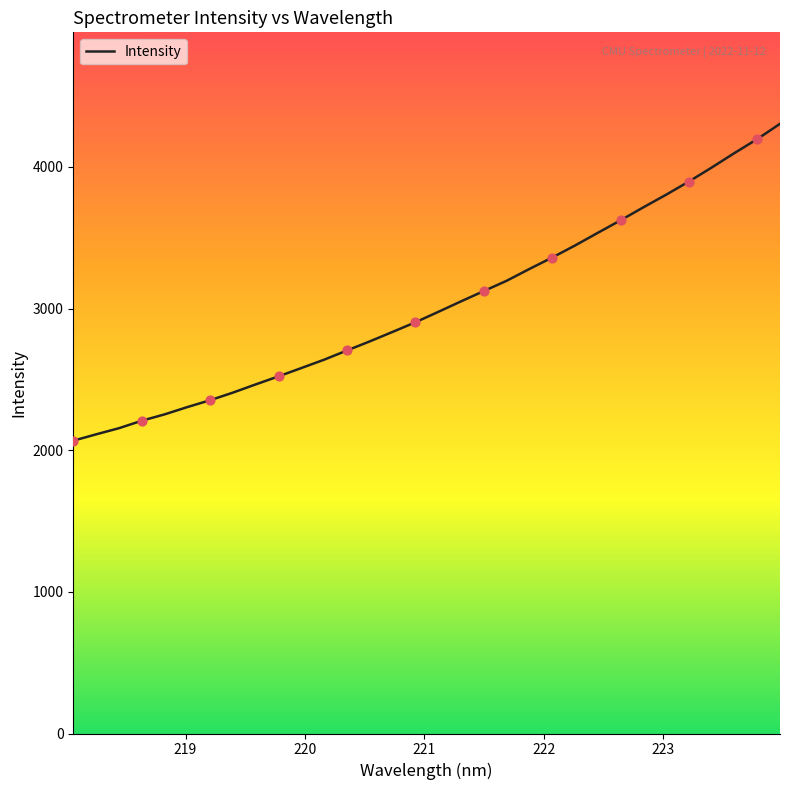

What is the greatest value displayed?

4303.9